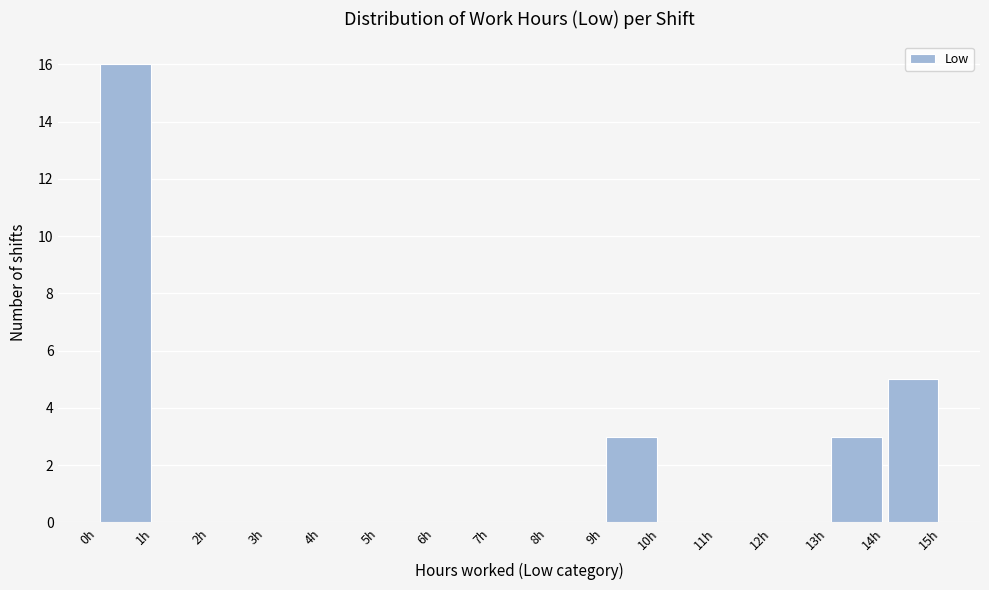

Reading left to right, list every bar in this chart as the range it spans on the x-axis followed by its height. The values are not printed on the chart, so give them approximately, as read against the axis.

0 to 1: 16
1 to 2: 0
2 to 3: 0
3 to 4: 0
4 to 5: 0
5 to 6: 0
6 to 7: 0
7 to 8: 0
8 to 9: 0
9 to 10: 3
10 to 11: 0
11 to 12: 0
12 to 13: 0
13 to 14: 3
14 to 15: 5